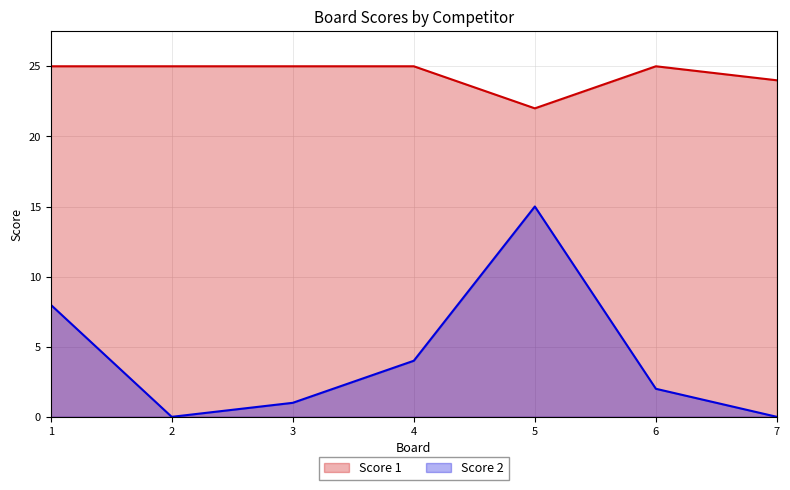

Reading left to right, transcribe all the data shown in this chart.

Score 2: 1=8	2=0	3=1	4=4	5=15	6=2	7=0
Score 1: 1=25	2=25	3=25	4=25	5=22	6=25	7=24